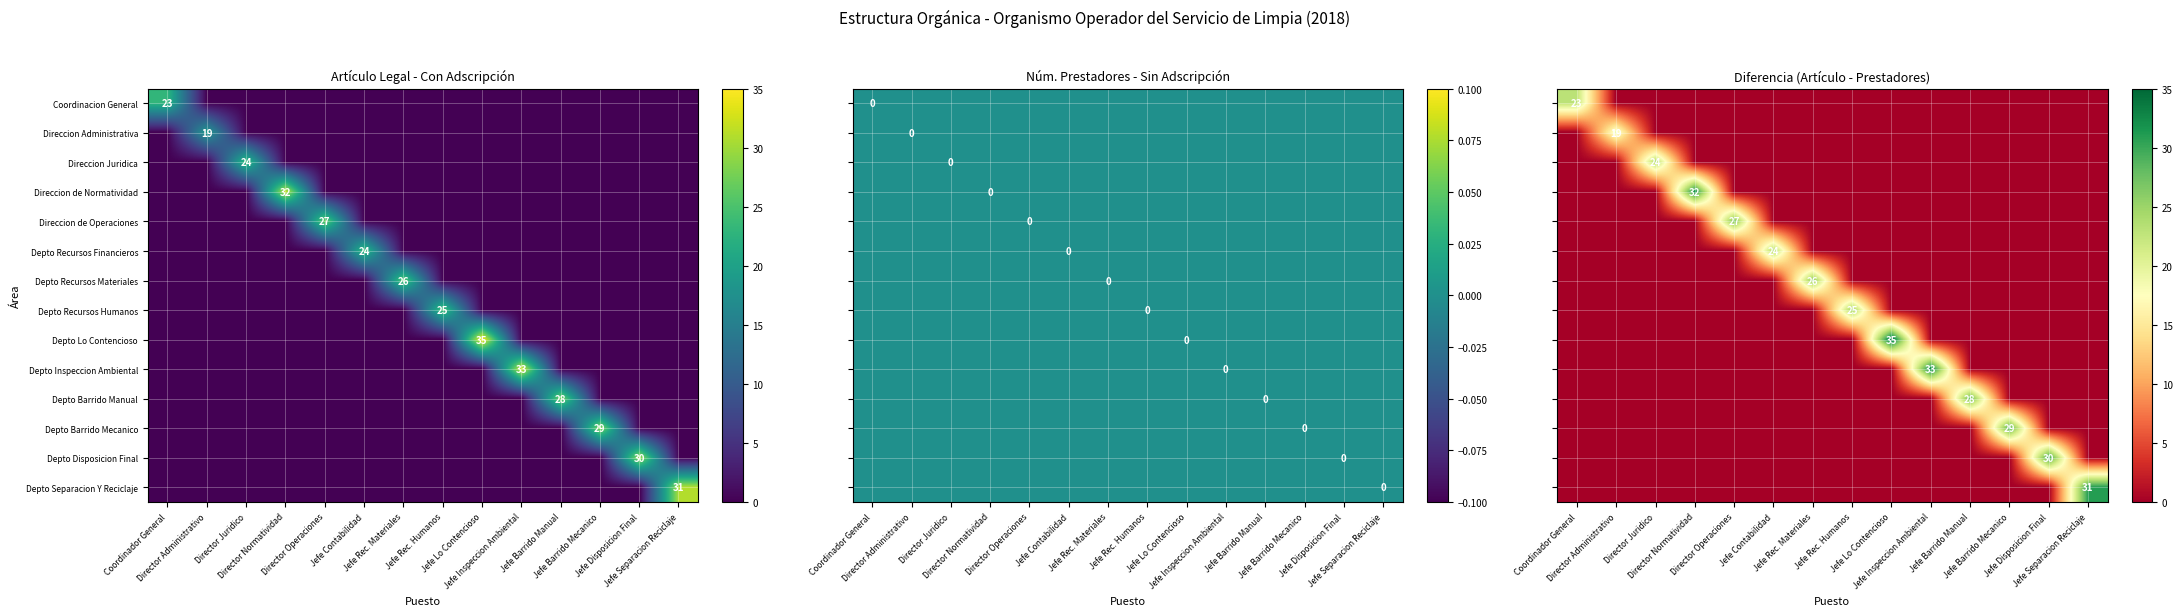

How many data points does each series have?

14